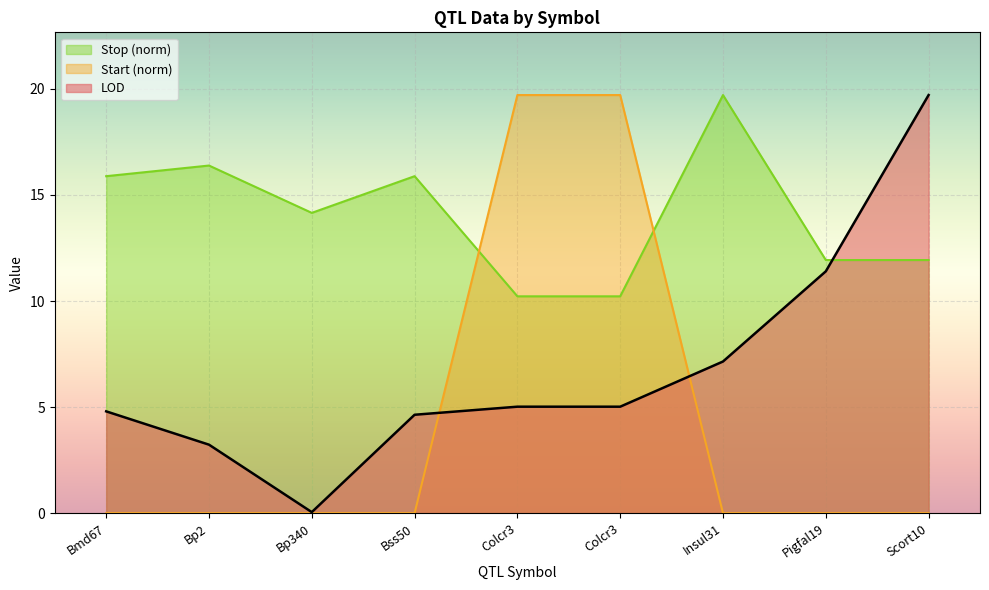

After their last crossing, which series has the higher values: Stop or Start?

Stop